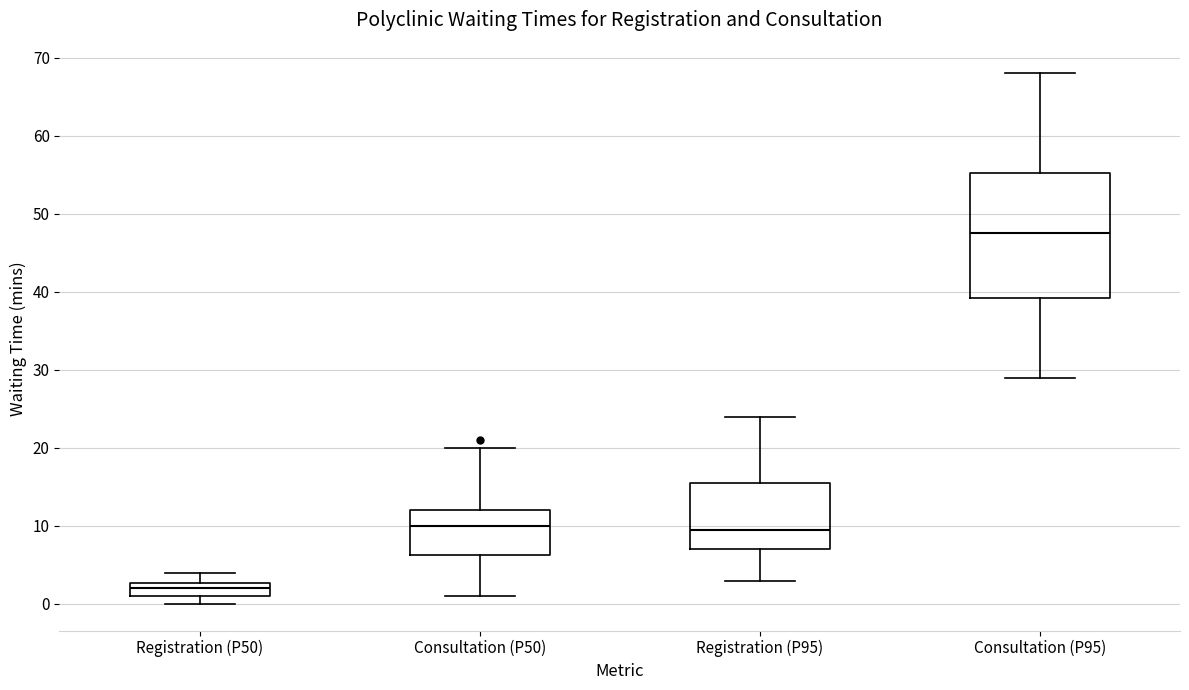

Which box's median line is the highest?

Consultation (P95)